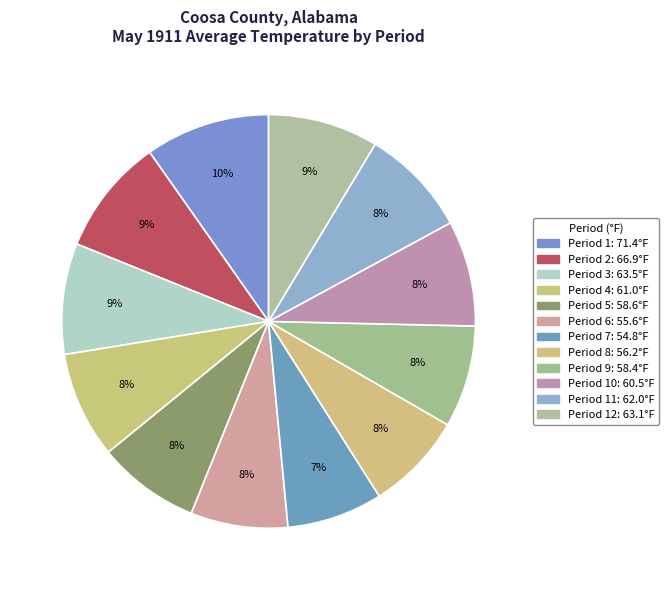

Count the number of slices in the pie.

12